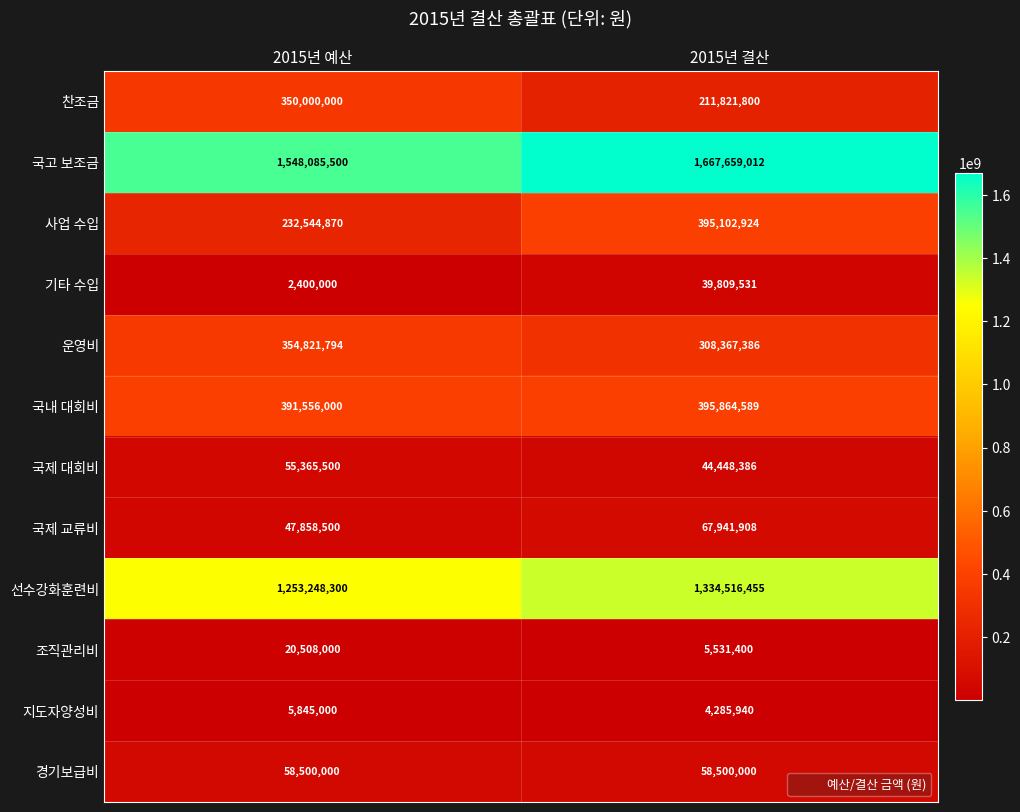

Is it true that 기타 수입 equals 22951159 at 2015년 결산?

False